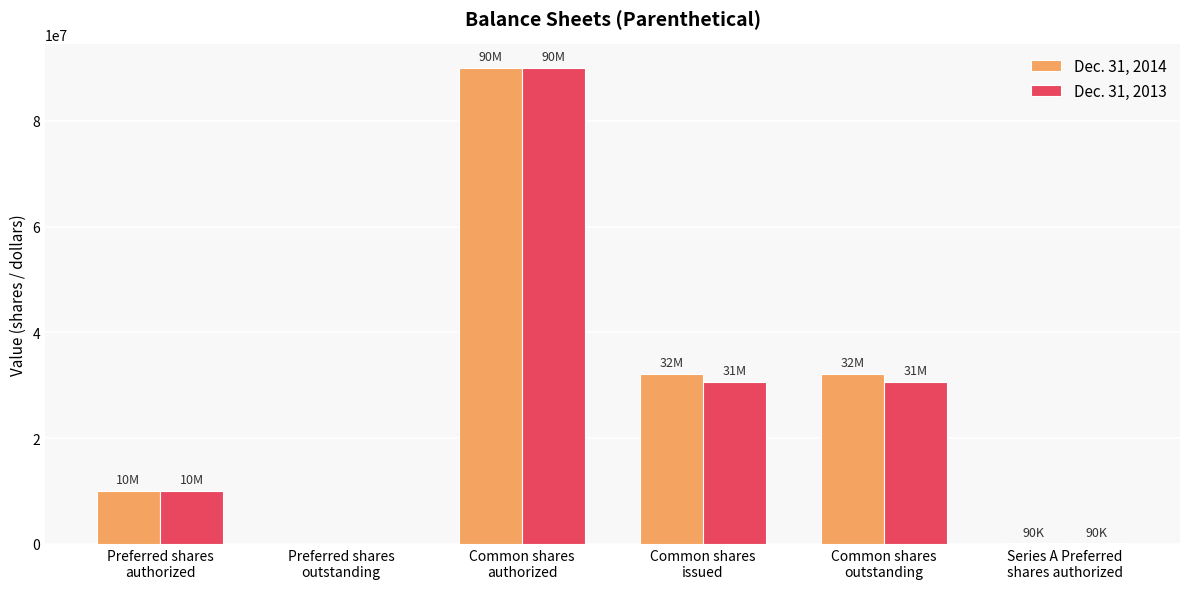

What are all the series names shown in the legend?

Dec. 31, 2014, Dec. 31, 2013